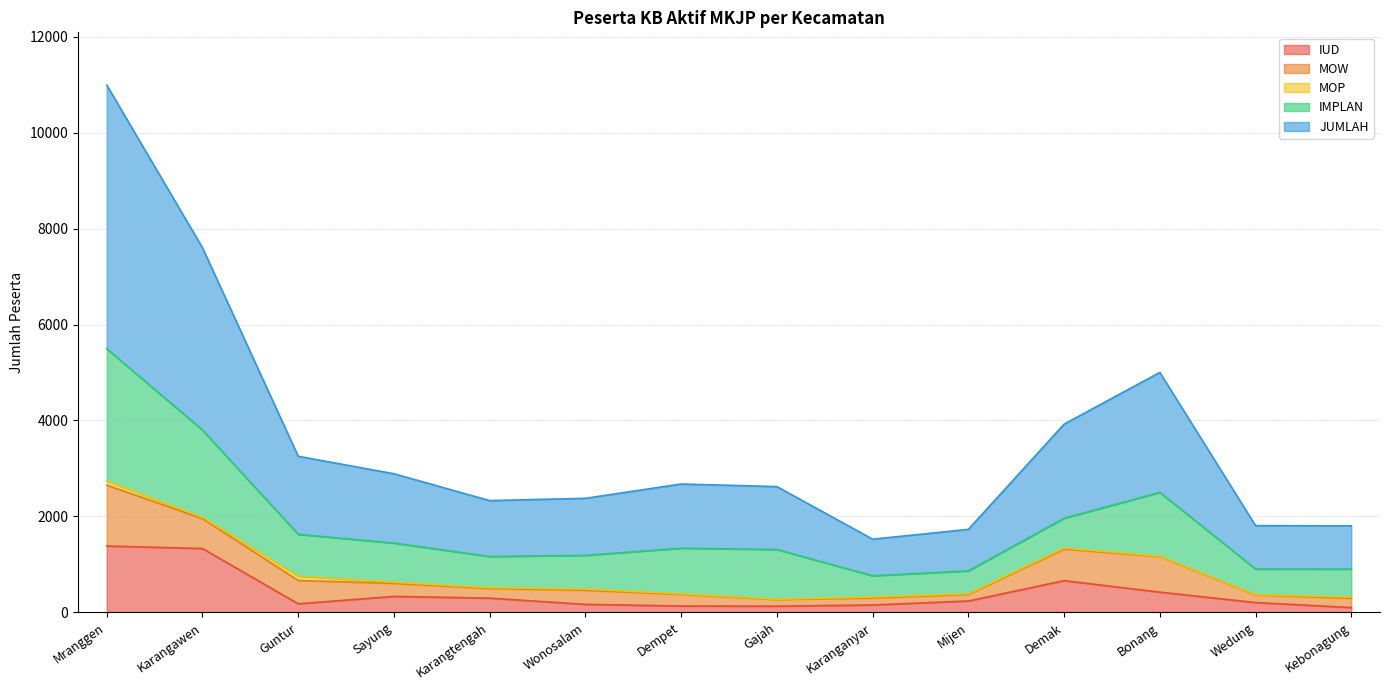

In IMPLAN, how many points are higher than both neighbors (excluding endpoints)?

2